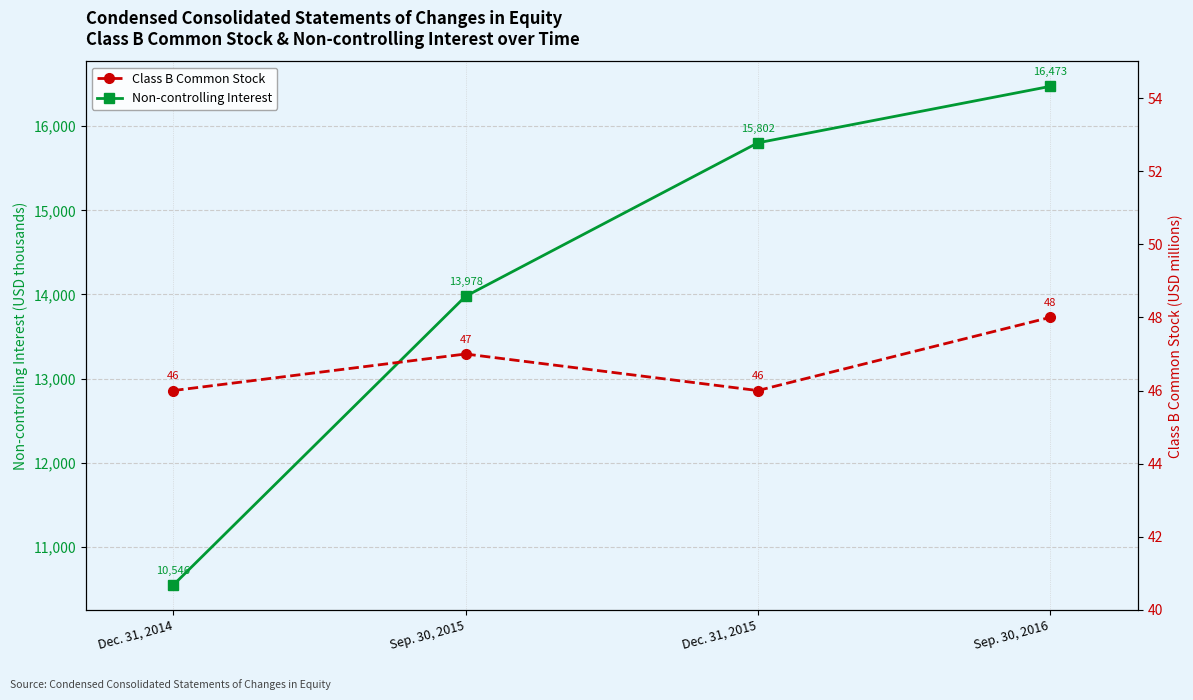

At how many categories does at least one series exceed 9670?

4